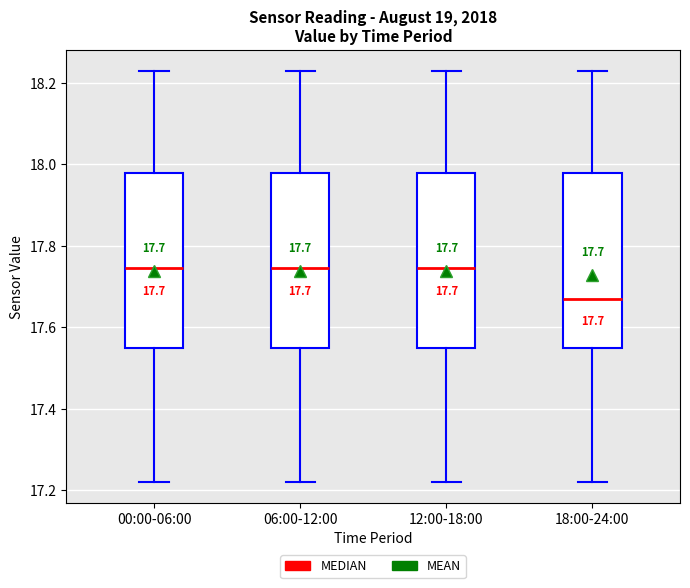

Which box's median line is the lowest?

18:00-24:00